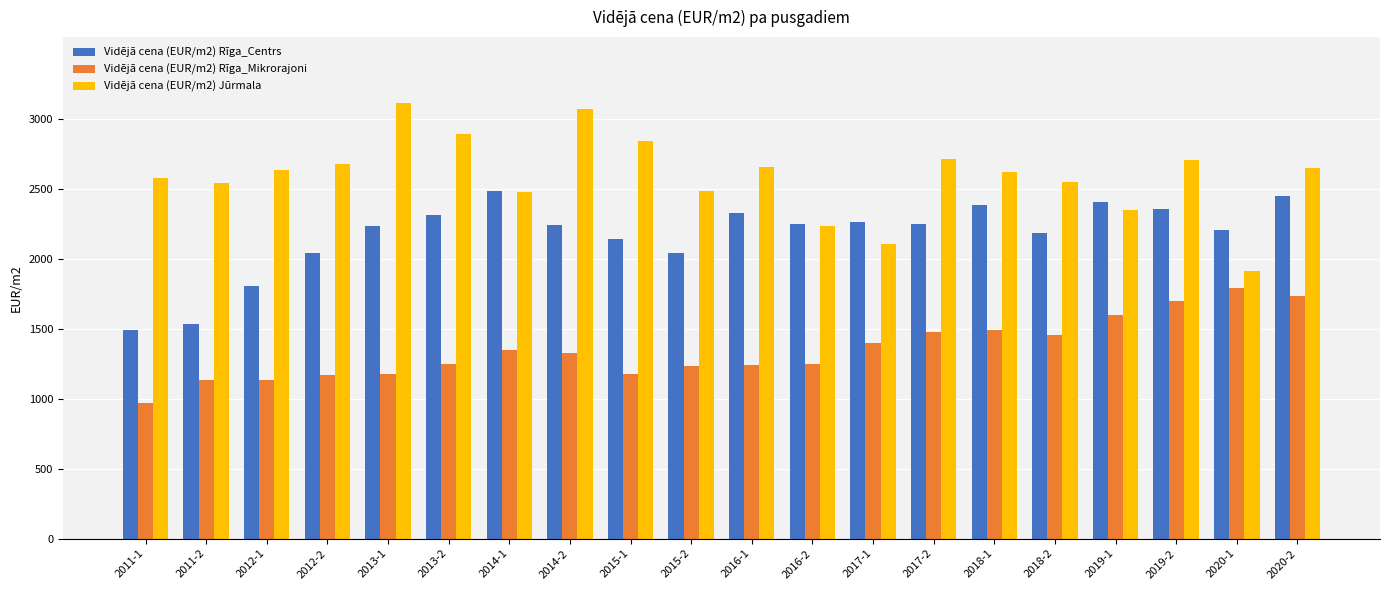

Between 2015-1 and 2020-2, which series saw the biggest shift?

Vidējā cena (EUR/m2) Rīga_Mikrorajoni